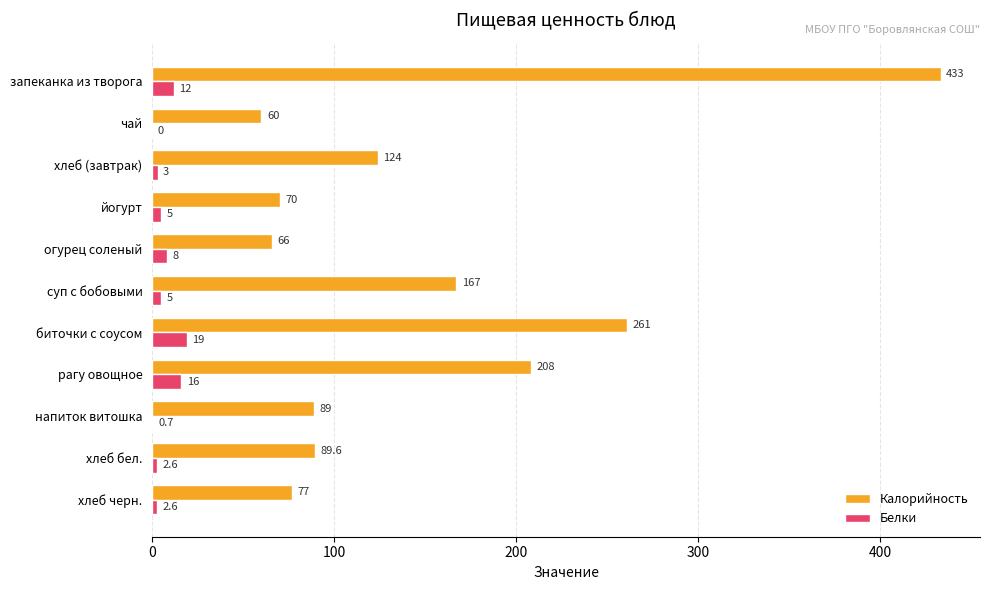

What is the sum of the Калорийность values at хлеб черн. and напиток витошка?

166.0